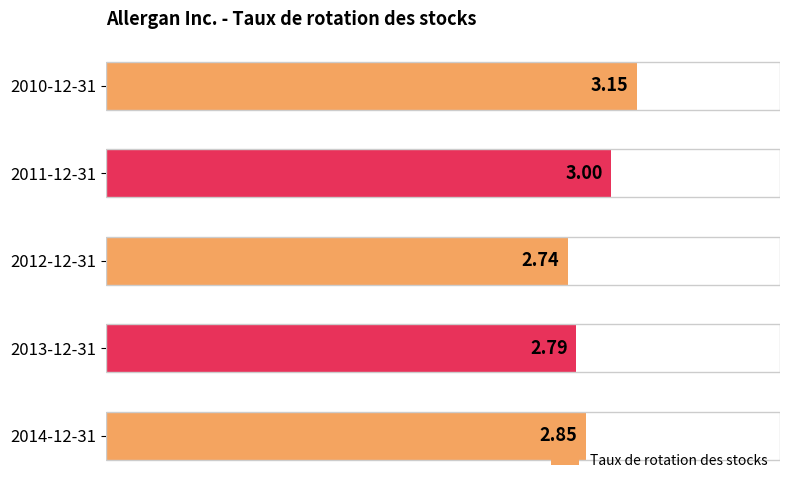

Rank the categories by value from highest to lowest.

2010-12-31, 2011-12-31, 2014-12-31, 2013-12-31, 2012-12-31